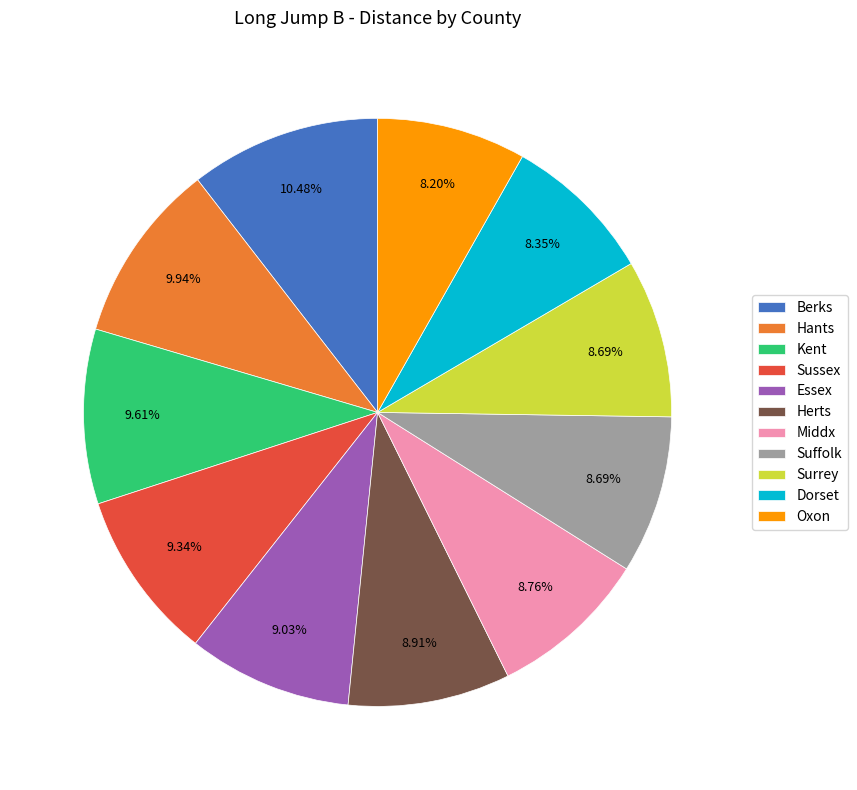

To the nearest percent, what portion does Hants represent?

10%